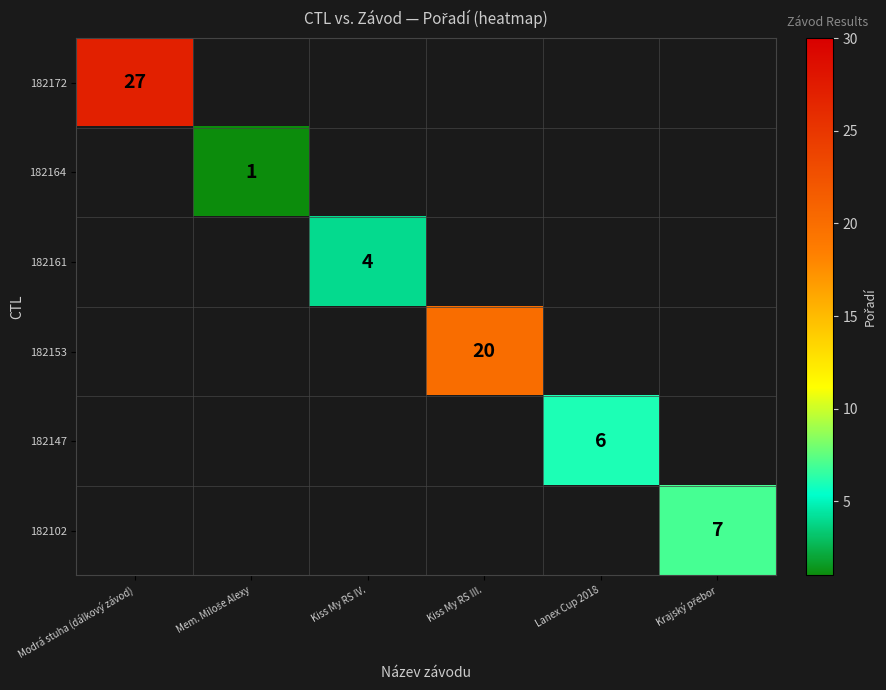

The 182172 series shows 9 at Modrá stuha (dálkový závod). True or false?

False